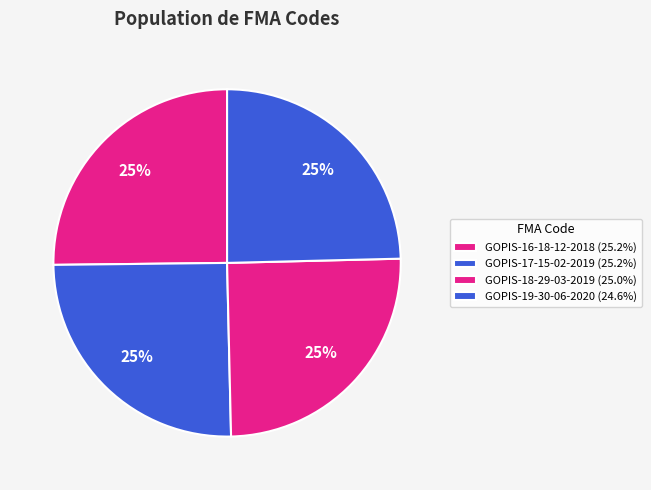

To the nearest percent, what is the average slice percentage?

25%